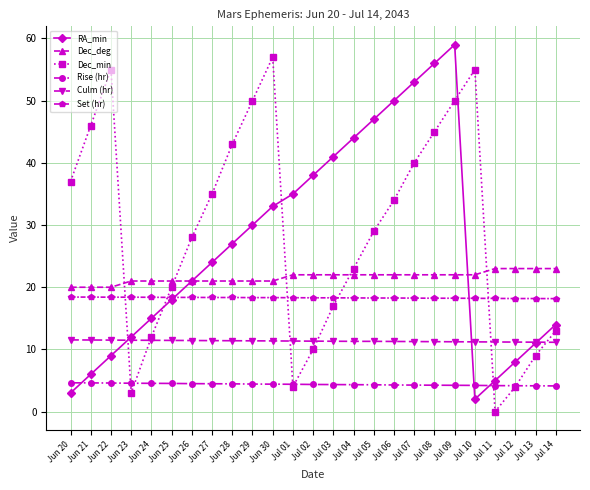

True or false: Rise (hr) and Culm (hr) intersect in this chart.

False